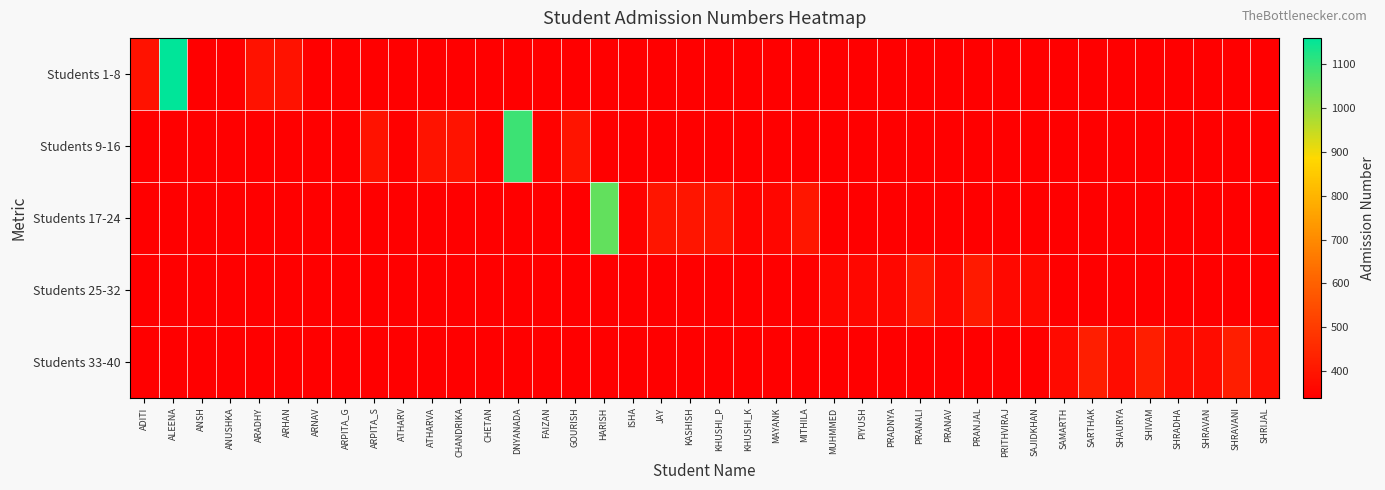

Between MITHILA and ADITI, which is larger?

ADITI